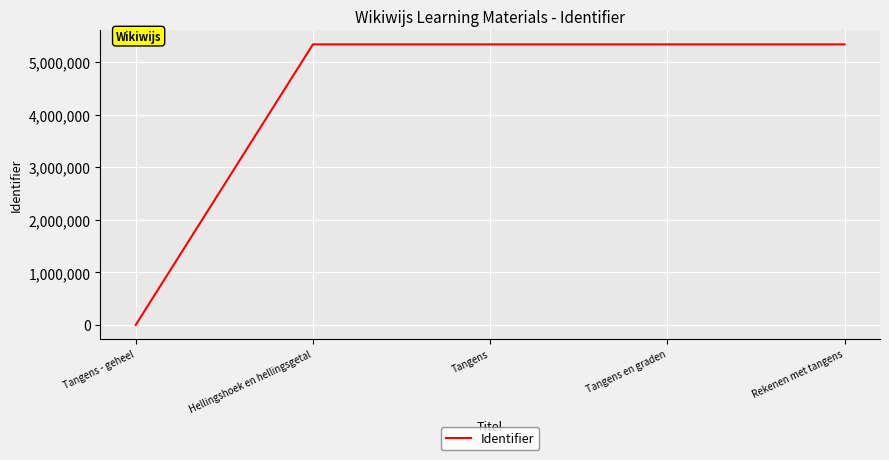

True or false: there are more than 2 points higher than both neighbors.

False